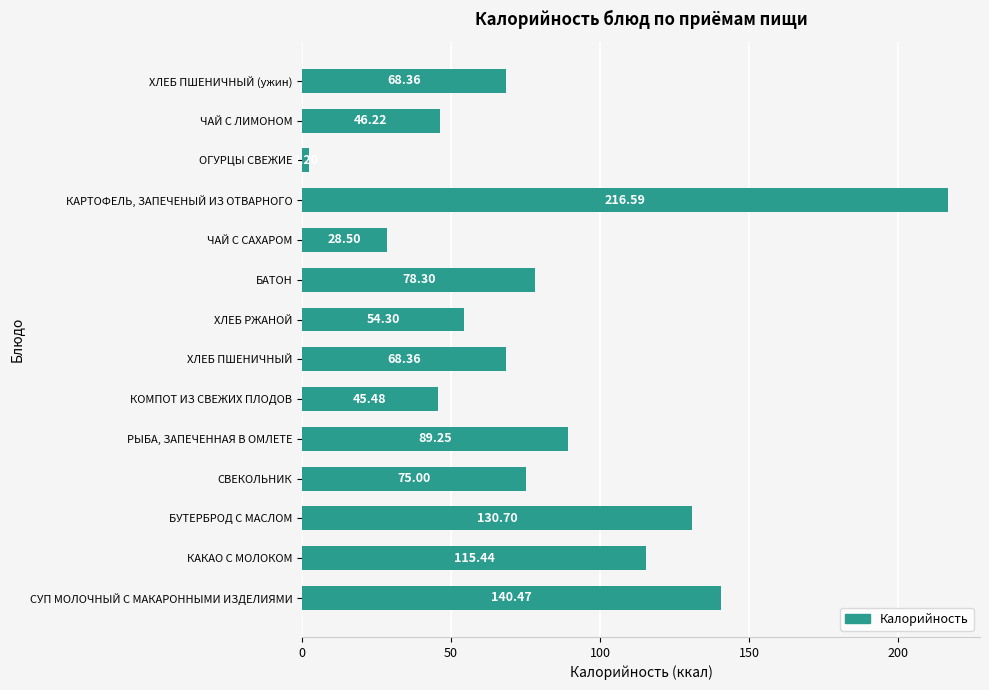

What is the change in value from СУП МОЛОЧНЫЙ С МАКАРОННЫМИ ИЗДЕЛИЯМИ to СВЕКОЛЬНИК?

-65.5